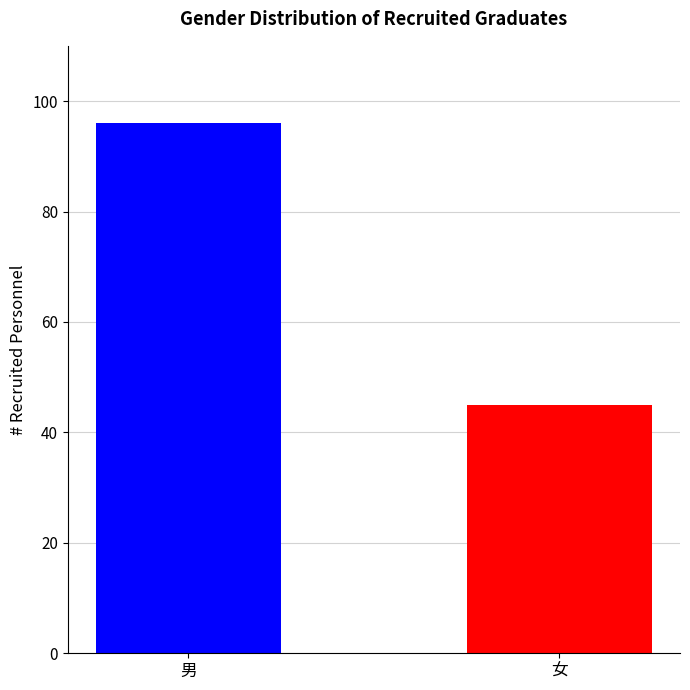

Are the bars horizontal?

No